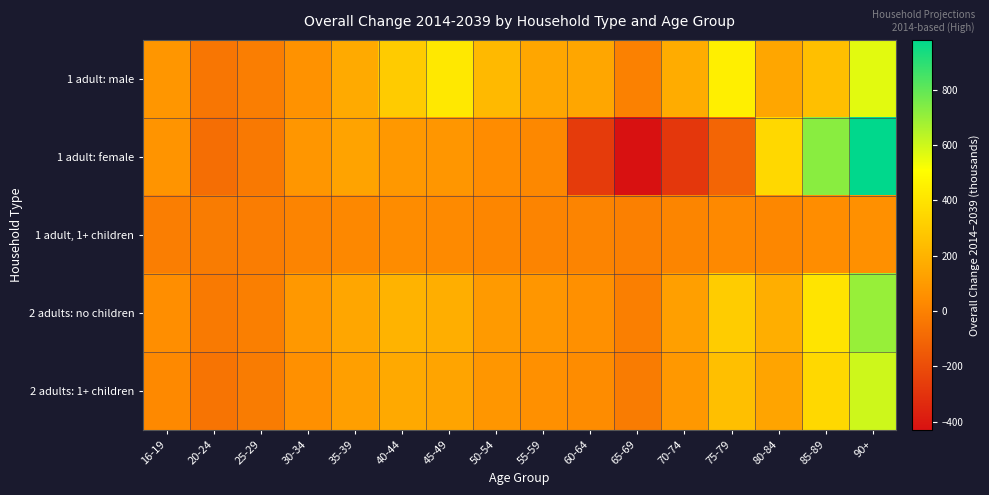

Reading left to right, extract all data points from this chart.

1 adult: male: 16-19=82	20-24=-42	25-29=-12	30-34=67	35-39=164	40-44=298	45-49=419	50-54=223	55-59=148	60-64=150	65-69=0	70-74=173	75-79=445	80-84=147	85-89=252	90+=563
1 adult: female: 16-19=72	20-24=-74	25-29=-32	30-34=80	35-39=137	40-44=88	45-49=80	50-54=42	55-59=27	60-64=-269	65-69=-430	70-74=-284	75-79=-106	80-84=350	85-89=725	90+=980
1 adult, 1+ children: 16-19=-12	20-24=-20	25-29=-15	30-34=10	35-39=25	40-44=40	45-49=35	50-54=18	55-59=12	60-64=8	65-69=-5	70-74=15	75-79=30	80-84=22	85-89=45	90+=60
2 adults: no children: 16-19=50	20-24=-30	25-29=-10	30-34=90	35-39=150	40-44=200	45-49=180	50-54=100	55-59=80	60-64=60	65-69=-10	70-74=120	75-79=300	80-84=180	85-89=400	90+=700
2 adults: 1+ children: 16-19=30	20-24=-50	25-29=-20	30-34=60	35-39=120	40-44=160	45-49=140	50-54=80	55-59=60	60-64=40	65-69=-20	70-74=90	75-79=250	80-84=140	85-89=350	90+=600